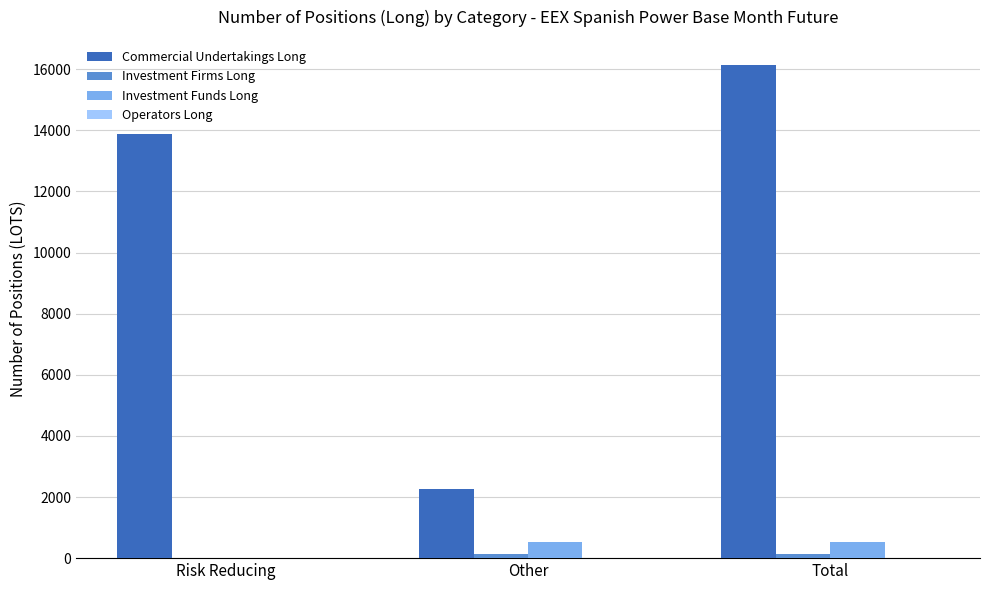

Which series has the largest range (max minus min)?

Commercial Undertakings Long